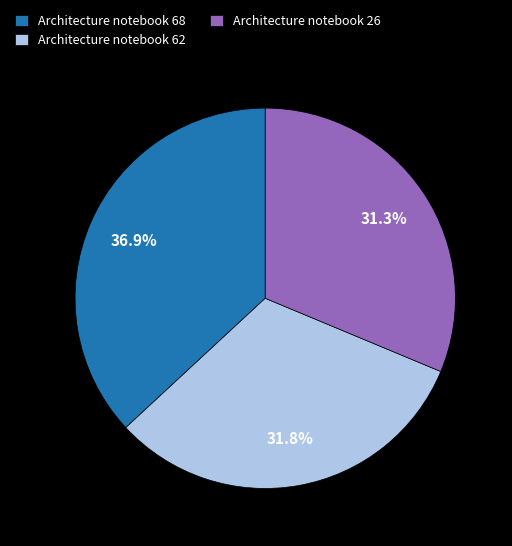

Which slice is the largest?

Architecture notebook 68